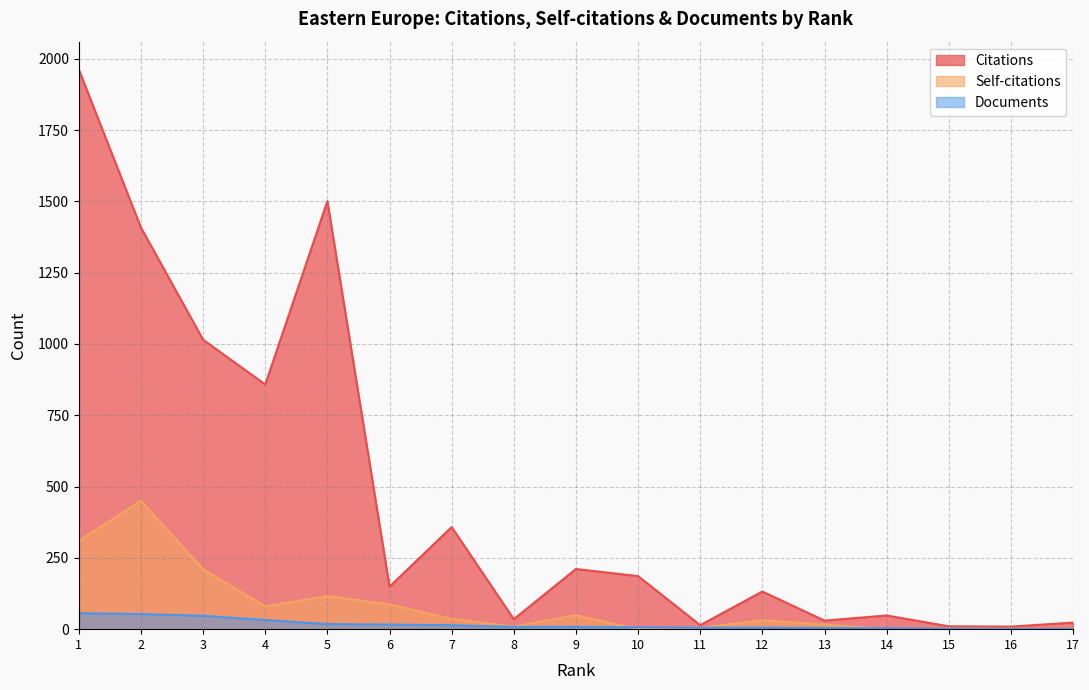

What is the total value across all series at 6?

252